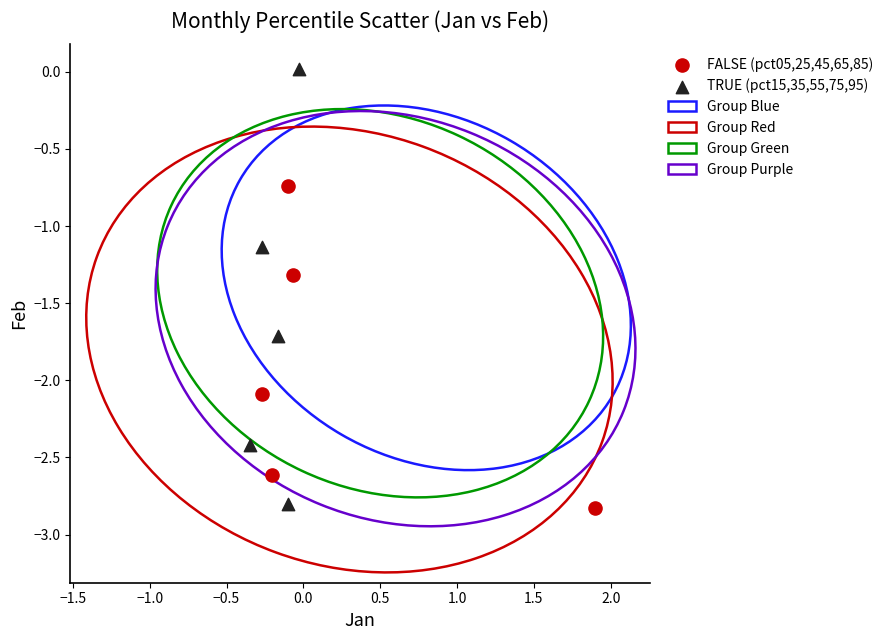

Which series has the largest Y range (max minus min)?

TRUE (pct15,35,55,75,95)